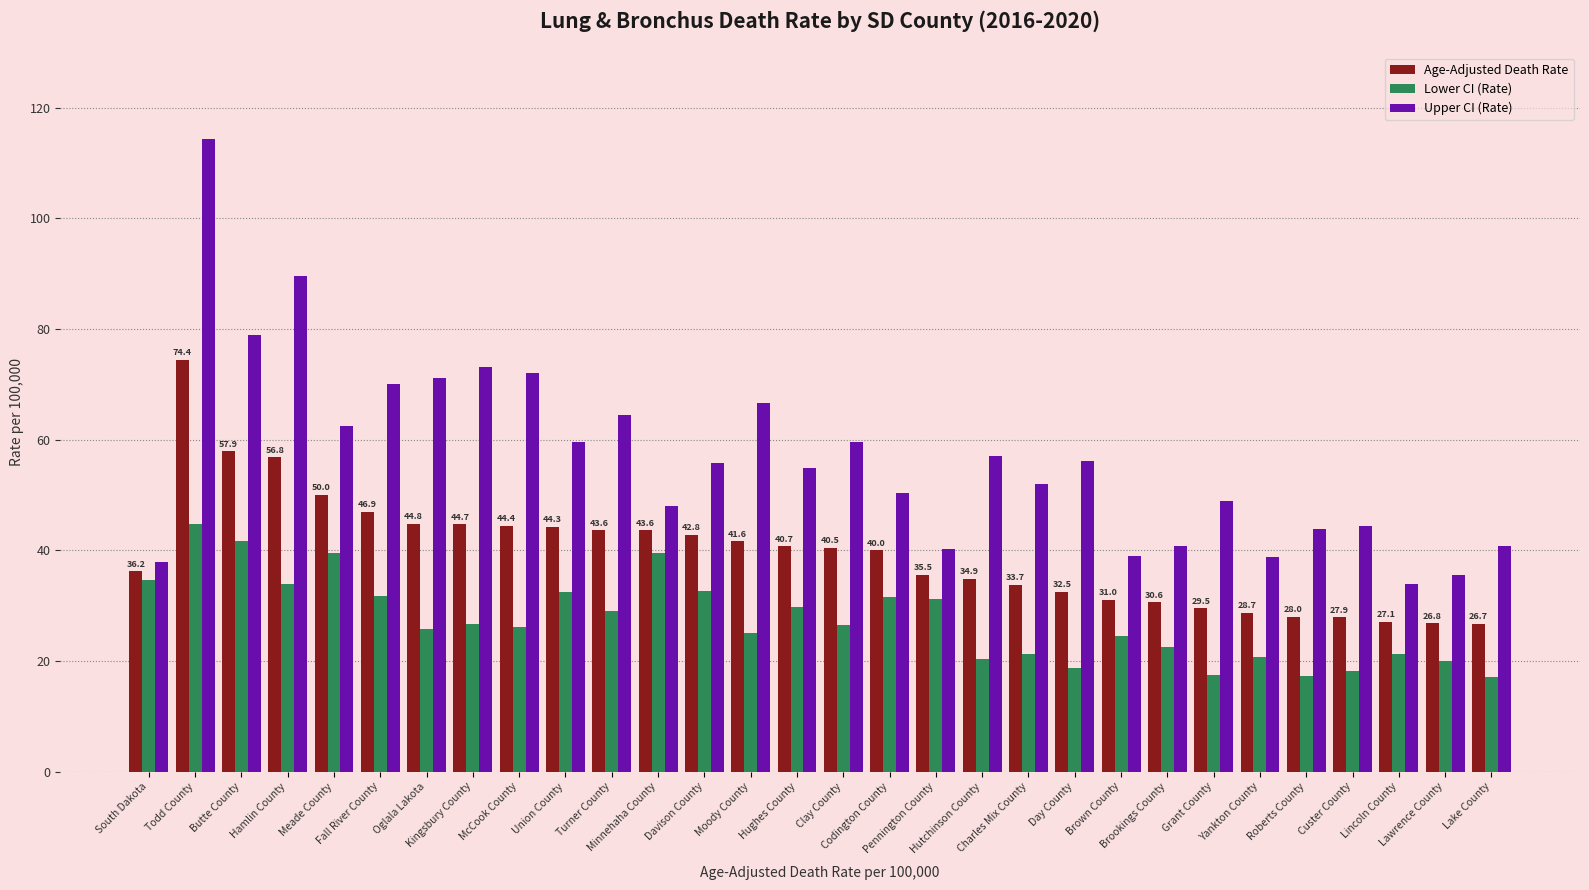

What is the minimum value for Upper CI (Rate)?

34.0